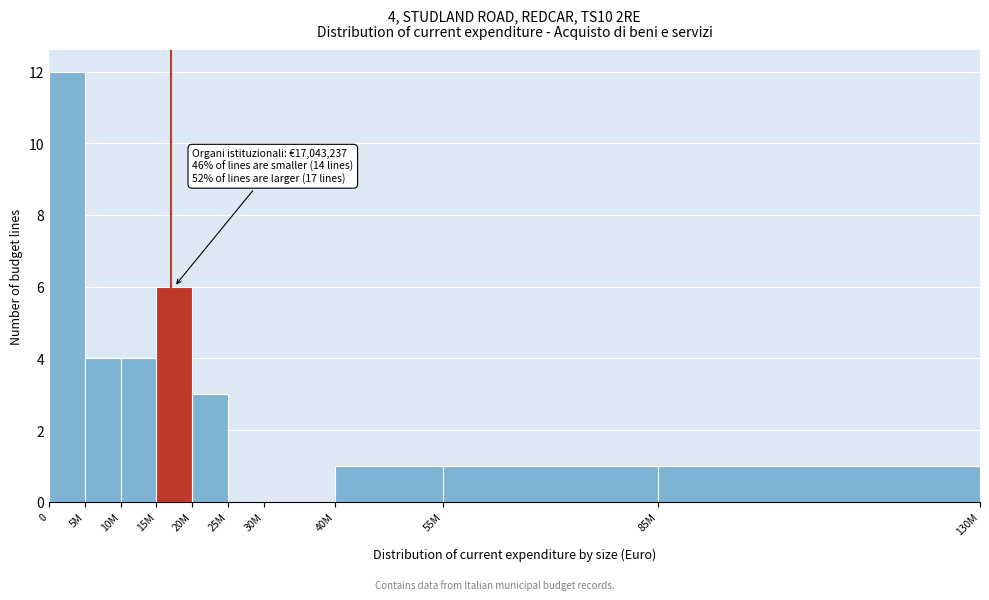

Reading left to right, list all the values displayed in this chart.

0=12	5M=4	10M=4	15M=6	20M=3	25M=0	30M=0	40M=1	55M=1	85M=1